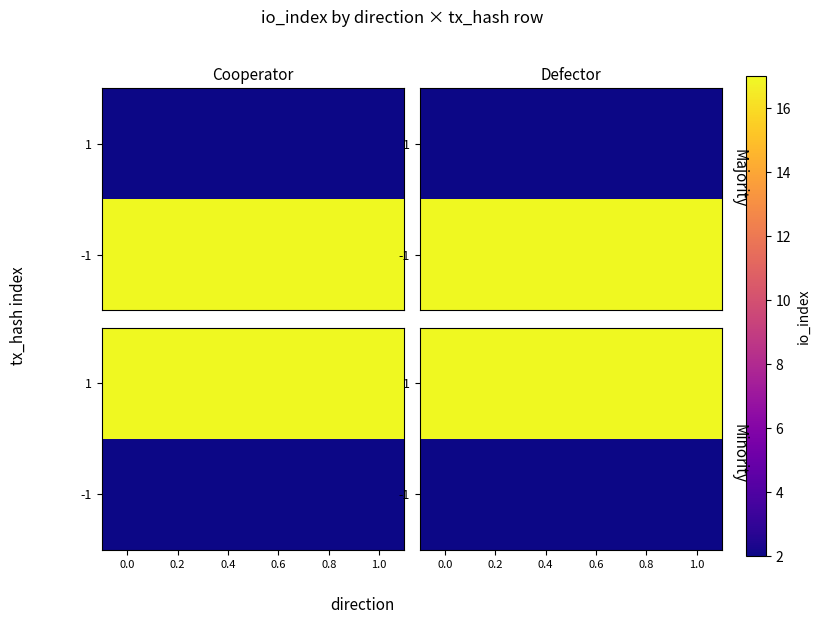

Count the number of data series in this chart.

2